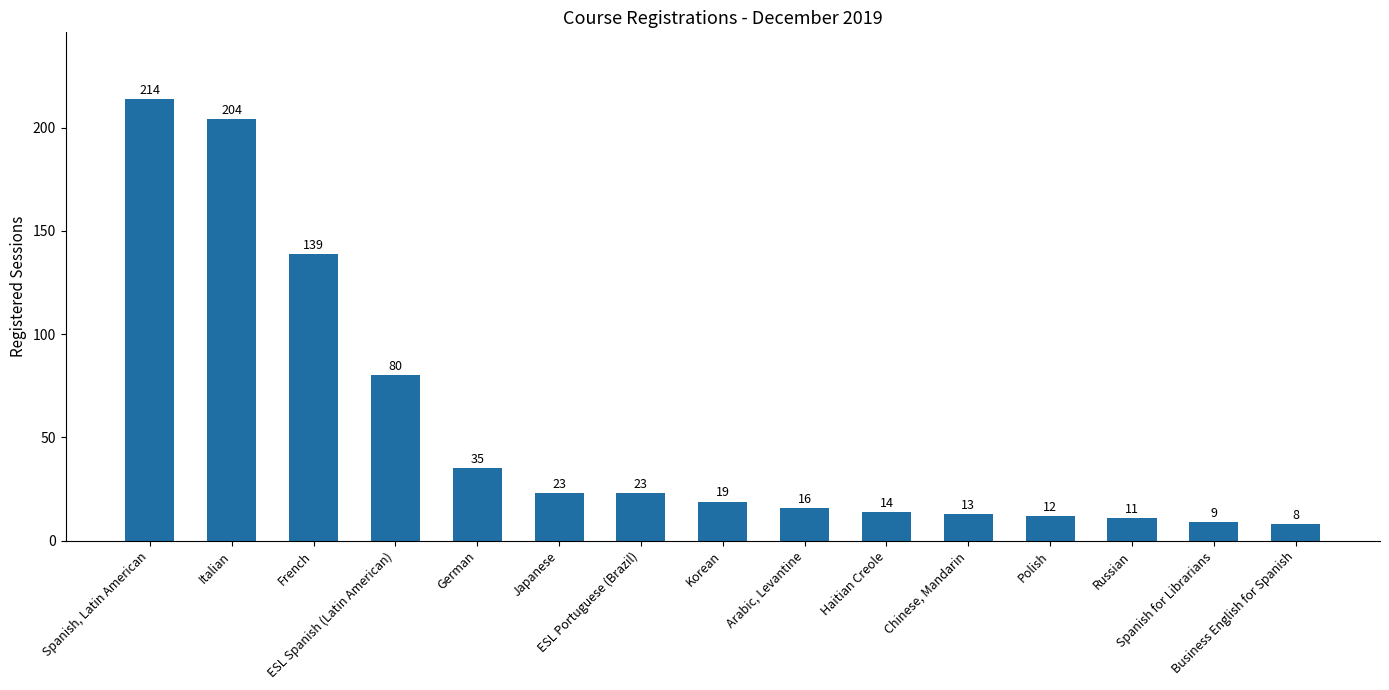

What is the average value?

55